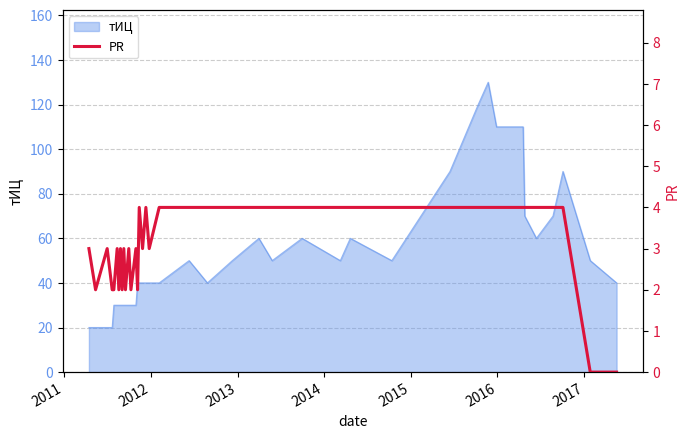

What is the maximum value for тИЦ?

130